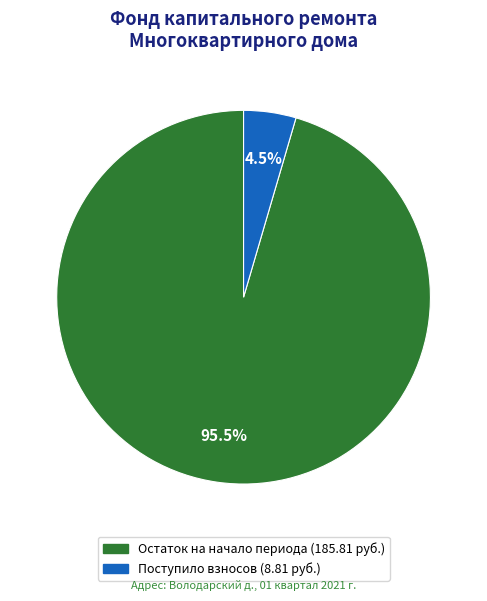

Is there a majority slice in this chart?

Yes